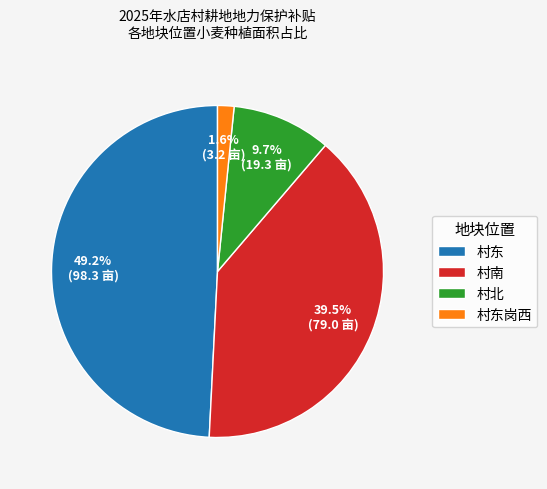

To the nearest percent, what is the difference between the 村南 and 村东 slice percentages?

10%